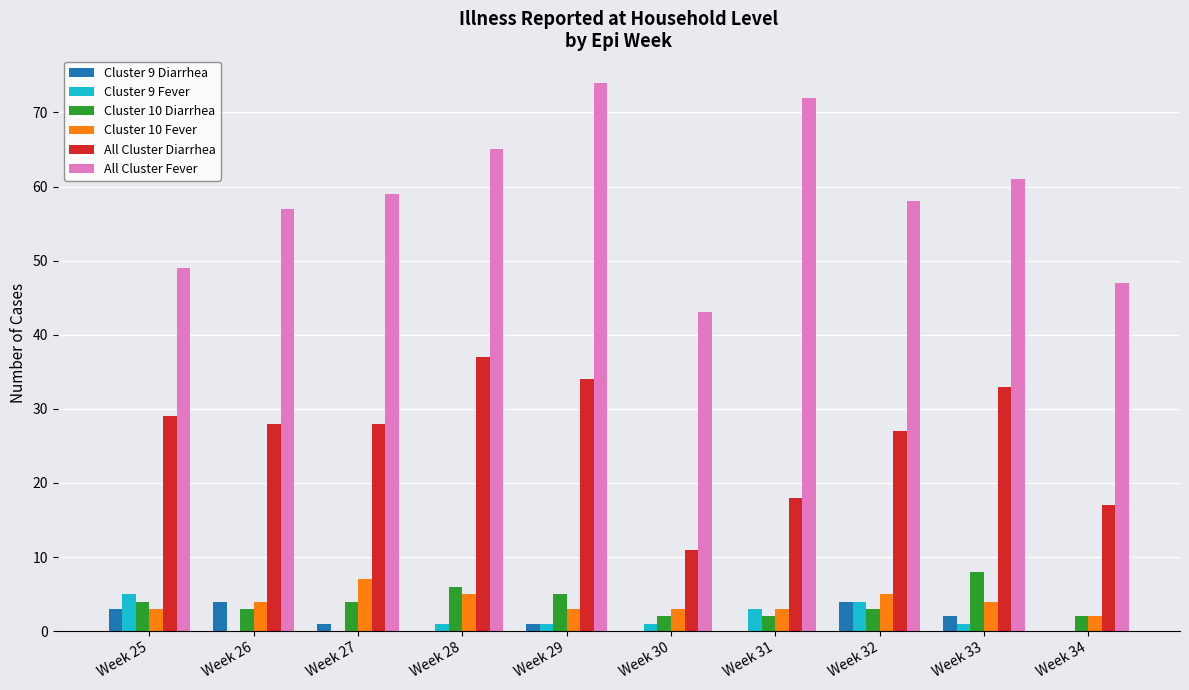

Between Week 25 and Week 31, which series saw the biggest shift?

All Cluster Fever